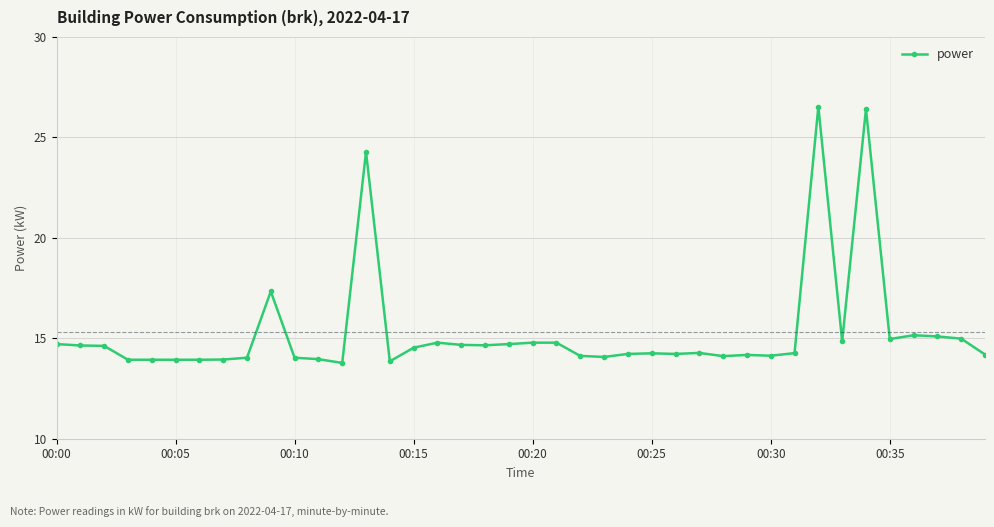

What is the average value?

15.3